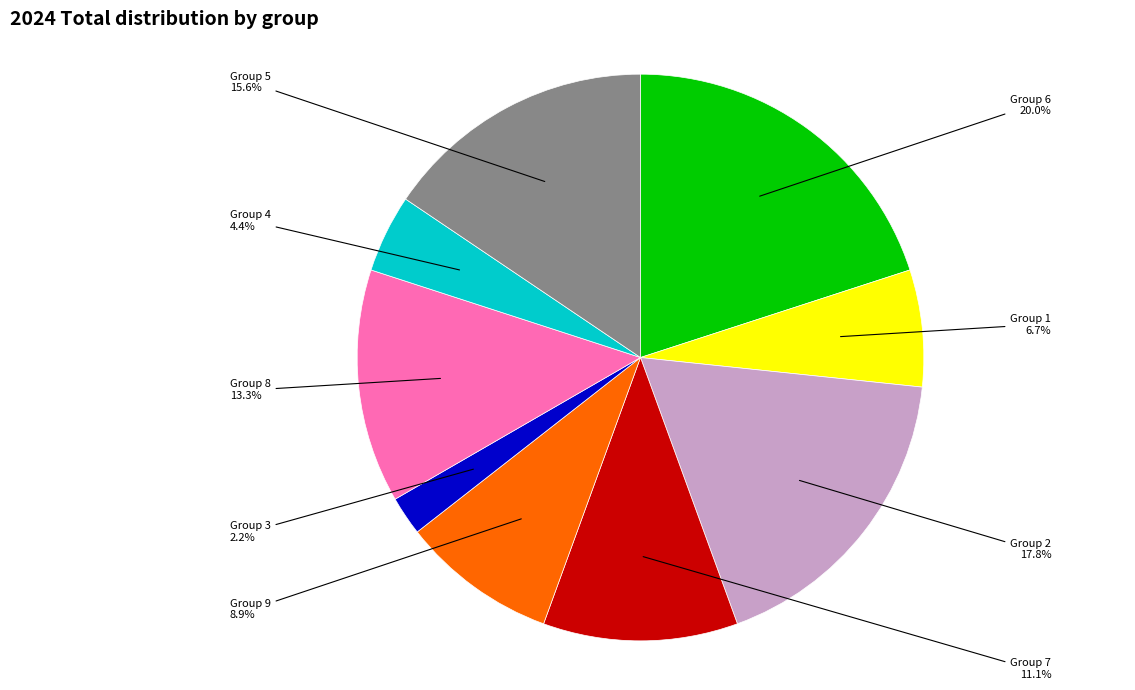

Does any single category account for the majority?

No